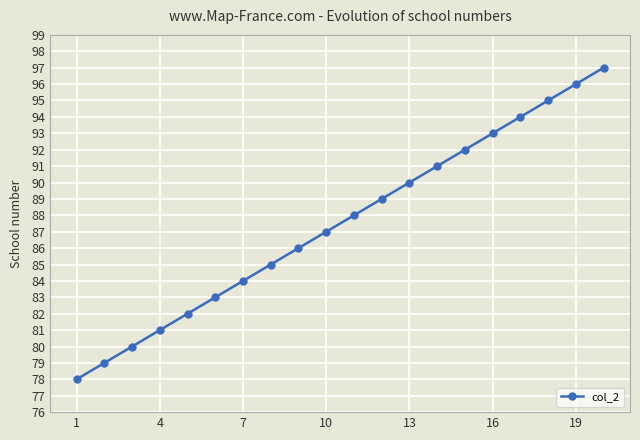

Count the number of categories in the chart.

20